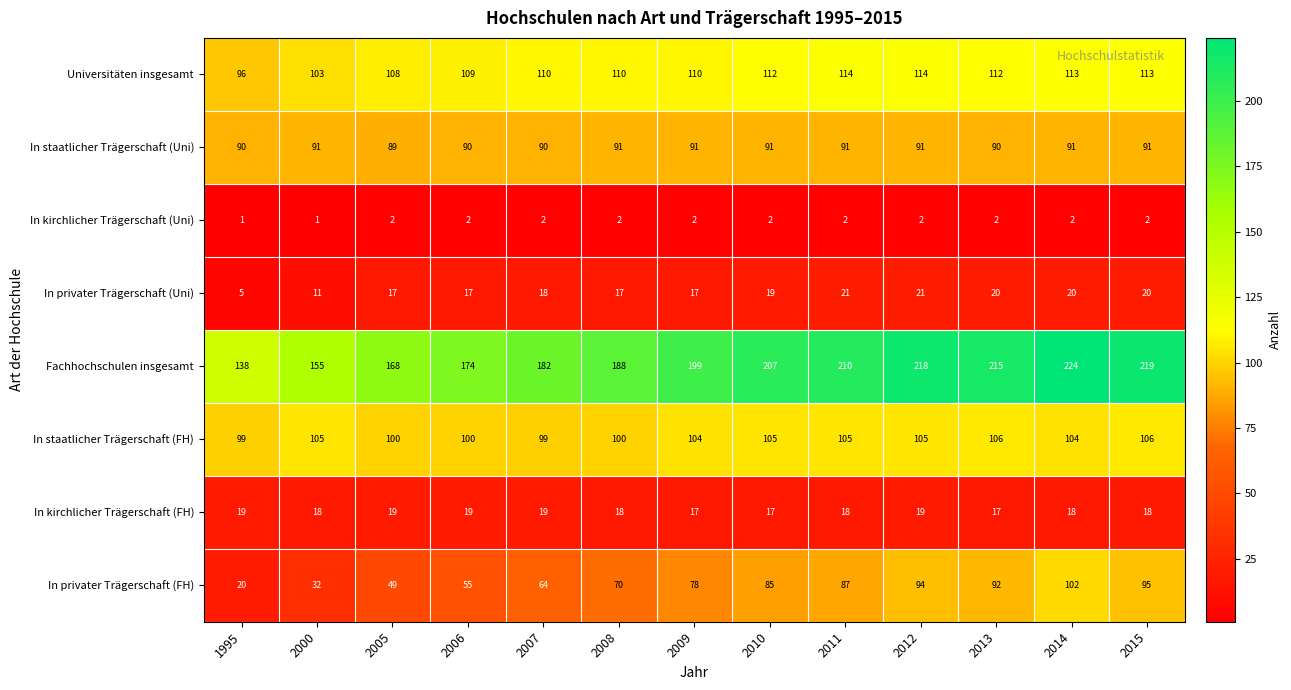

What is the total value across all series at 2014?

674